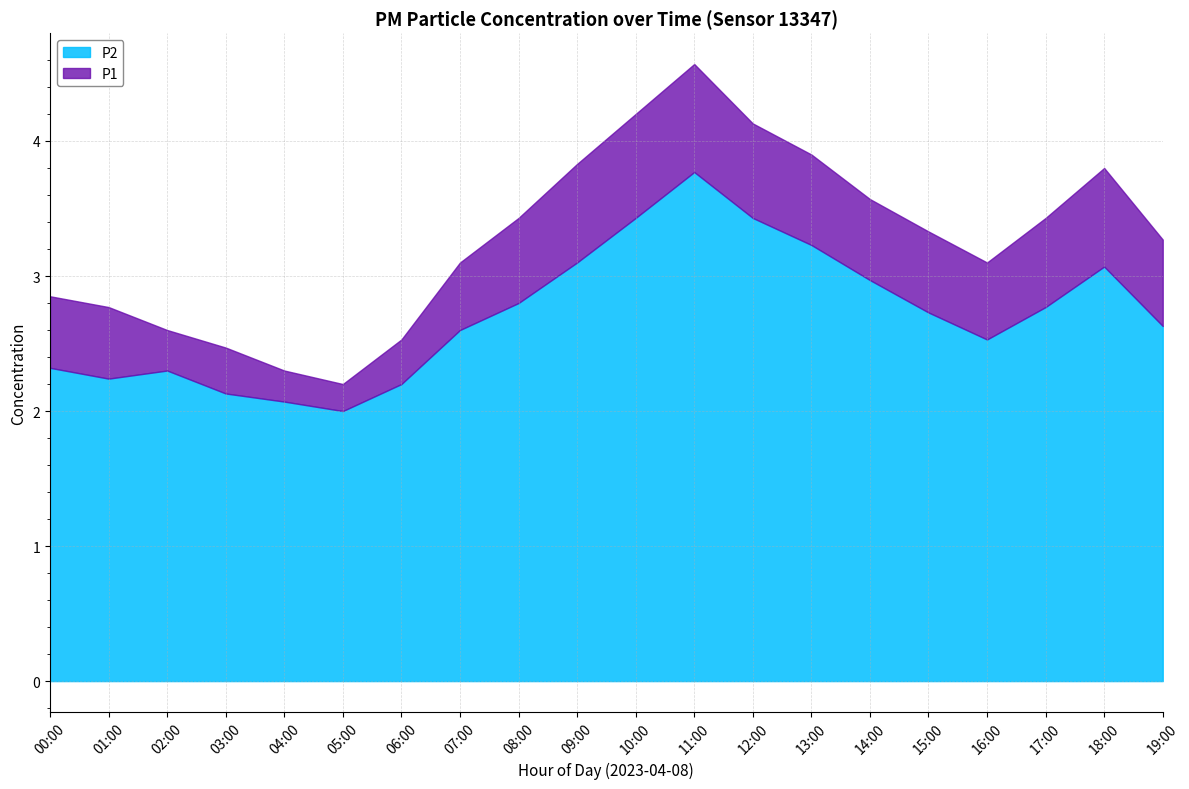

True or false: P1 and P2 intersect in this chart.

False